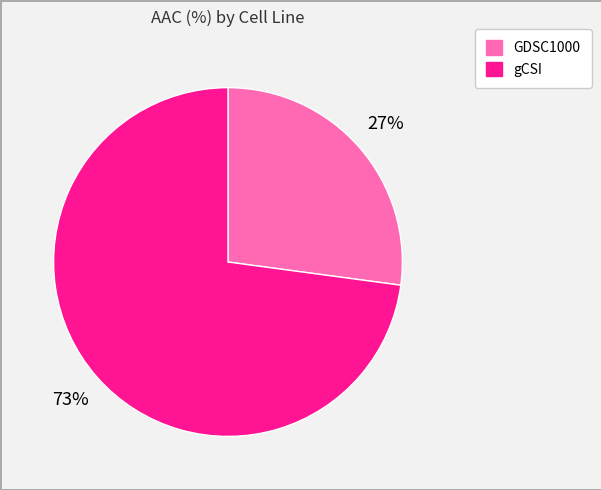

What is the ratio of the value at gCSI to the value at GDSC1000?

2.7